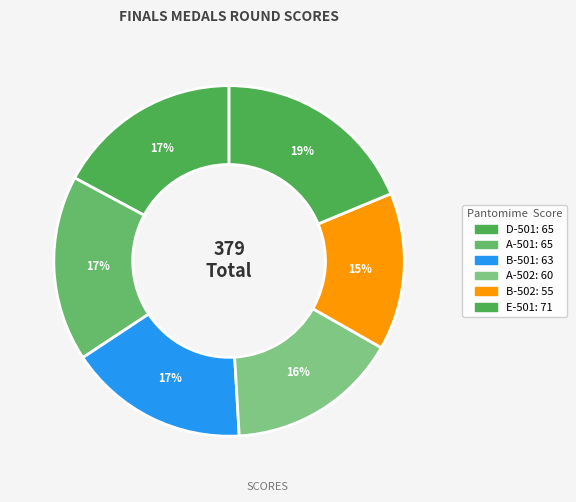

Is there any slice that represents more than half of the pie?

No